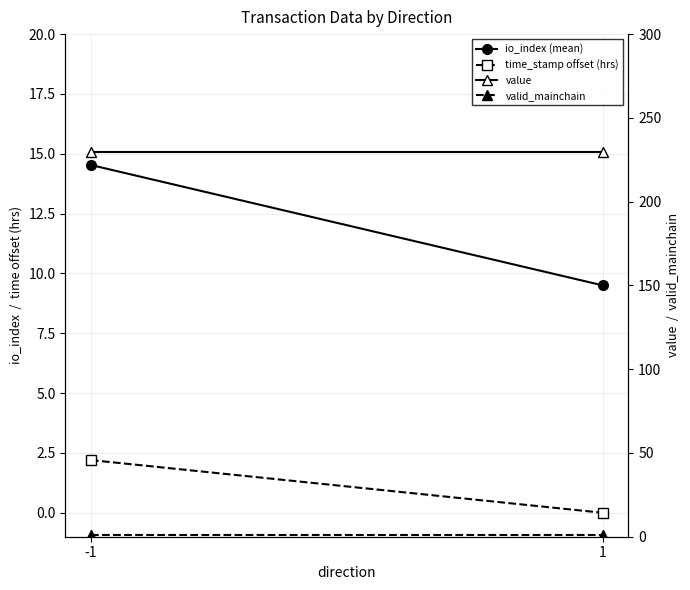

True or false: io_index (mean) has a value of 14.5 at -1.

True